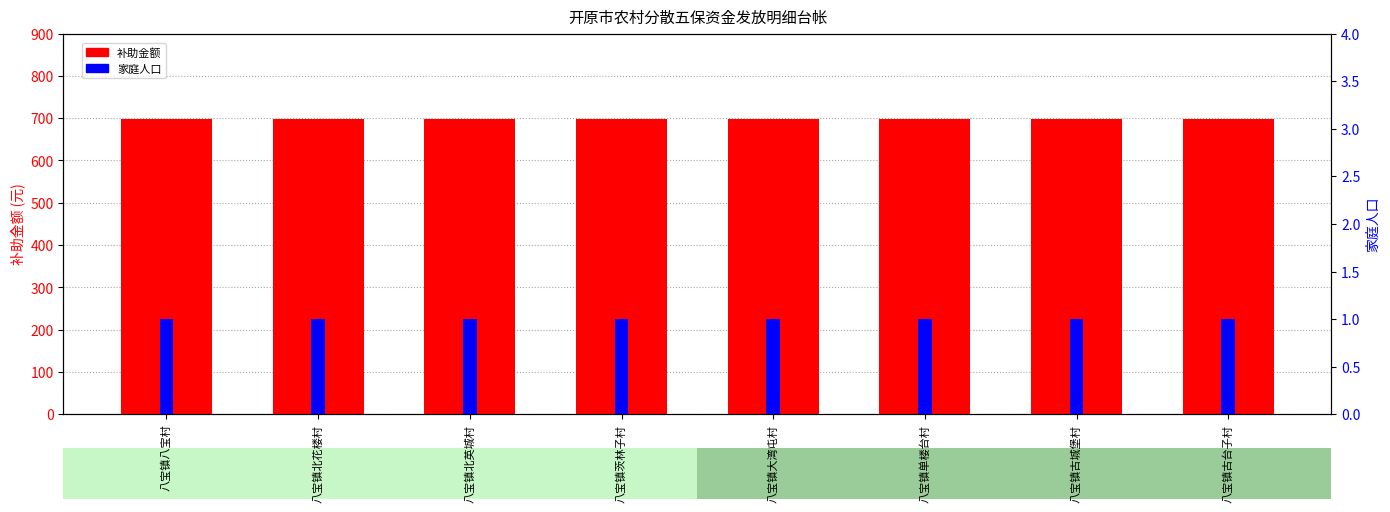

Which series has the largest range (max minus min)?

补助金额